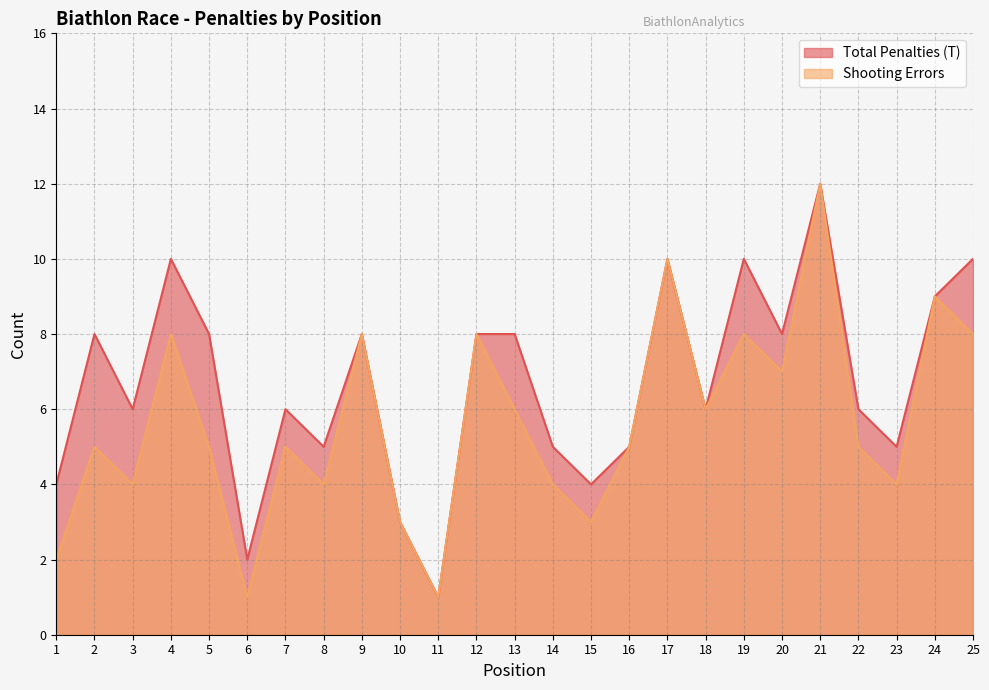

Where is the first local maximum for Shooting Errors?

2